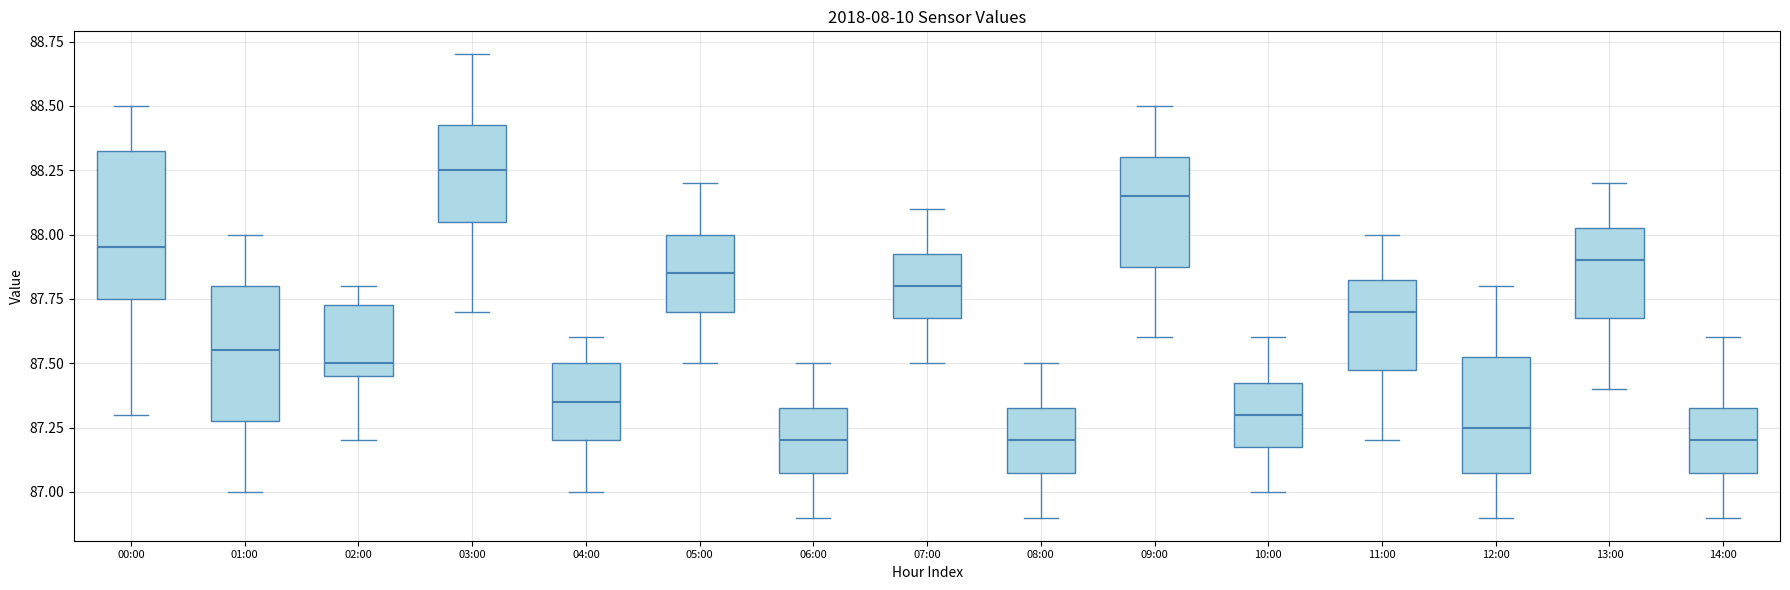

Comparing the boxes themselves (not the whiskers), which one is the tallest?

00:00